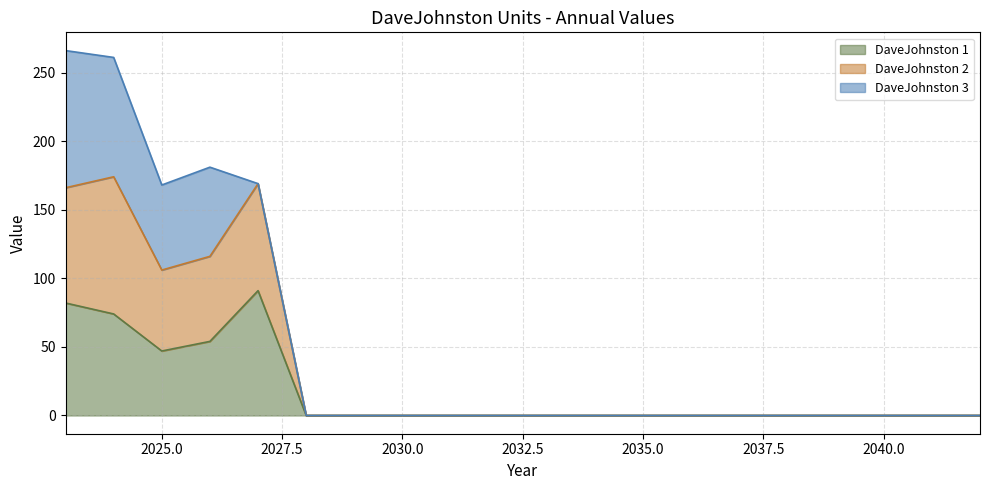

Is it true that DaveJohnston 1 equals 26 at 2025?

False